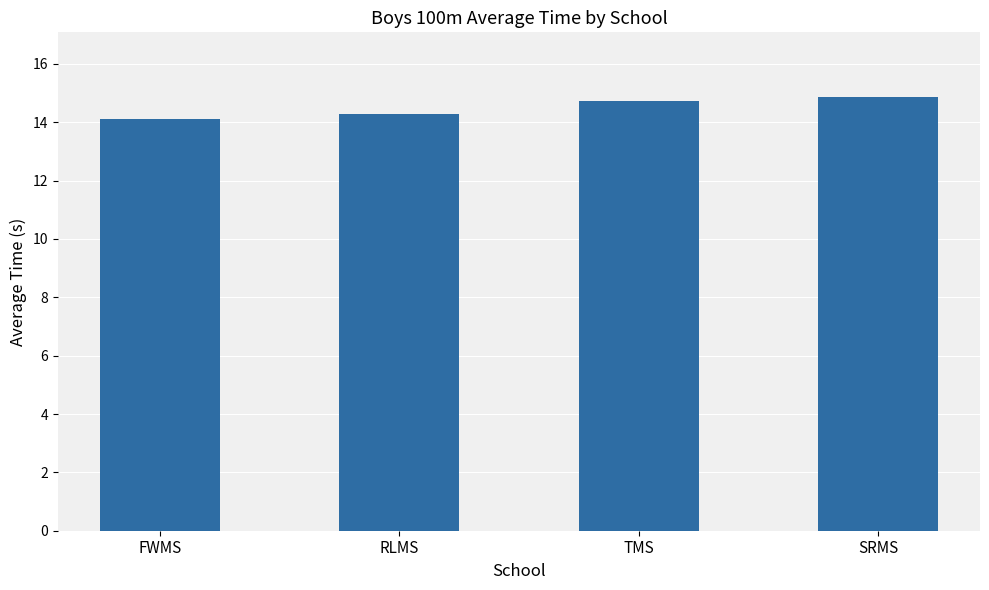

Read the value at TMS.

14.7